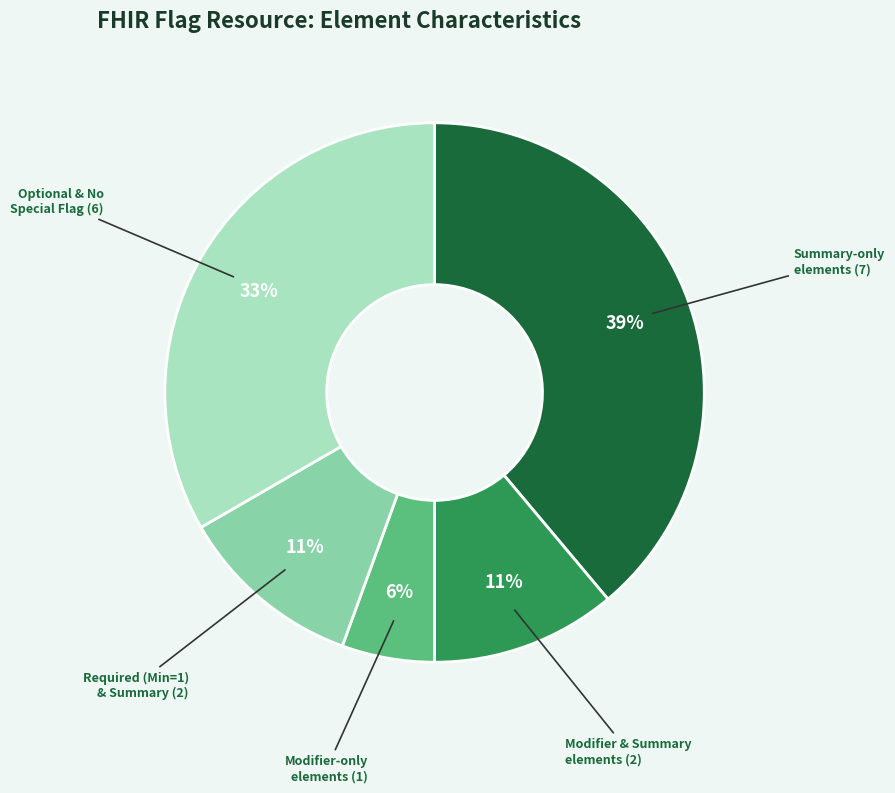

Is there a majority slice in this chart?

No